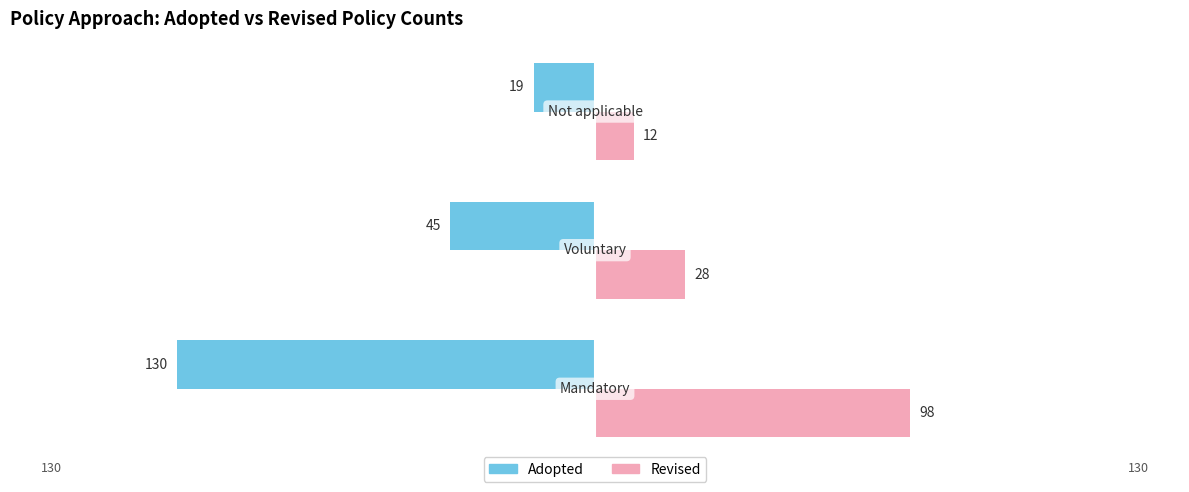

What are all the series names shown in the legend?

Adopted, Revised